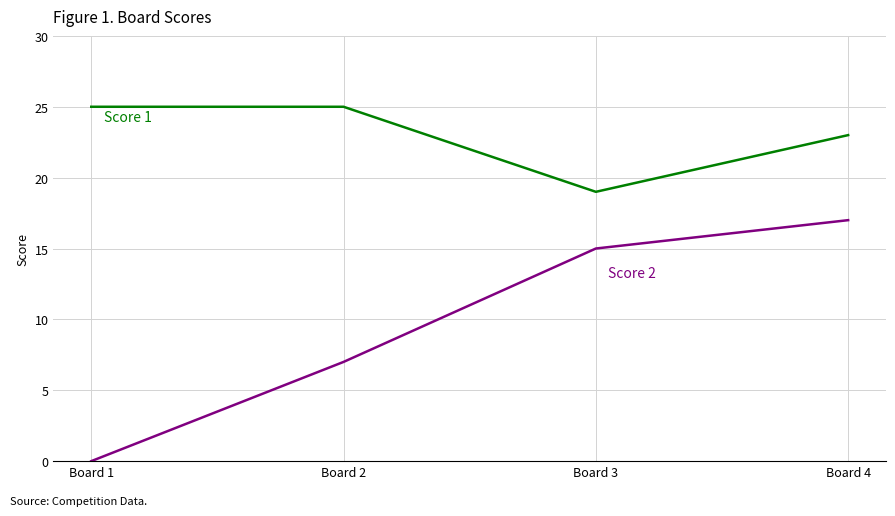

At which category is the sum across all series the highest?

Board 4